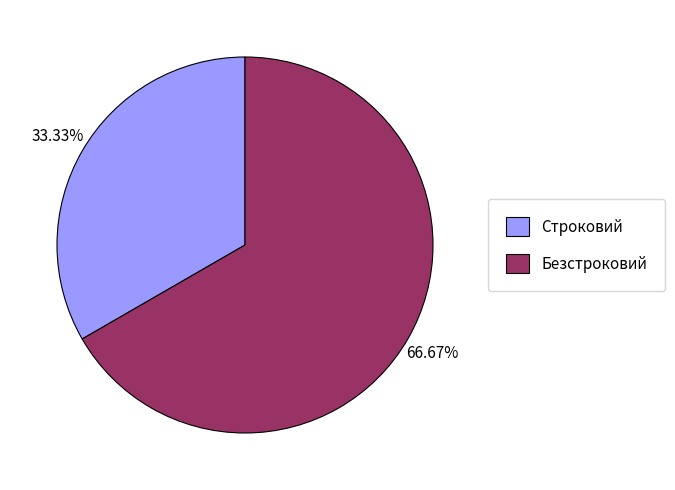

Does Безстроковий represent more than half of the total?

Yes